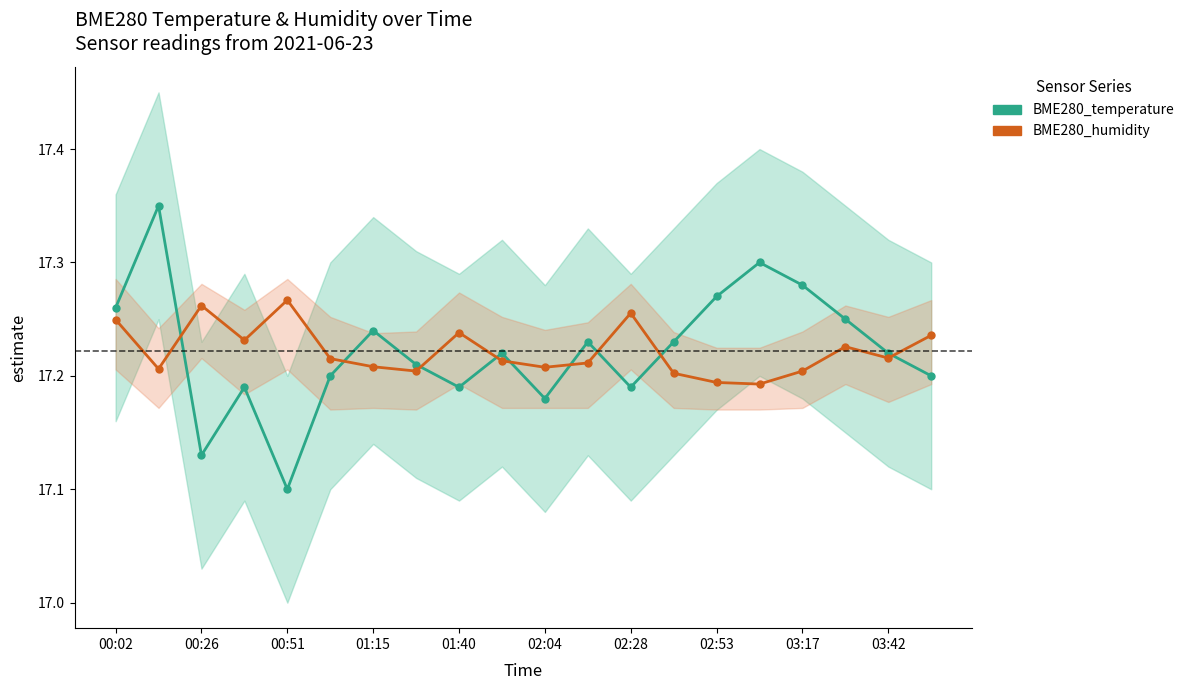

What is the minimum value shown in the chart?

17.1